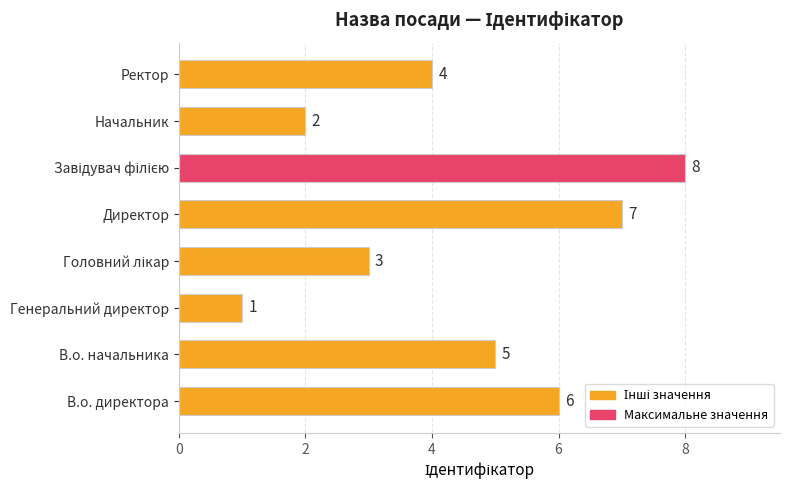

What is the difference between the maximum and second lowest values?

6